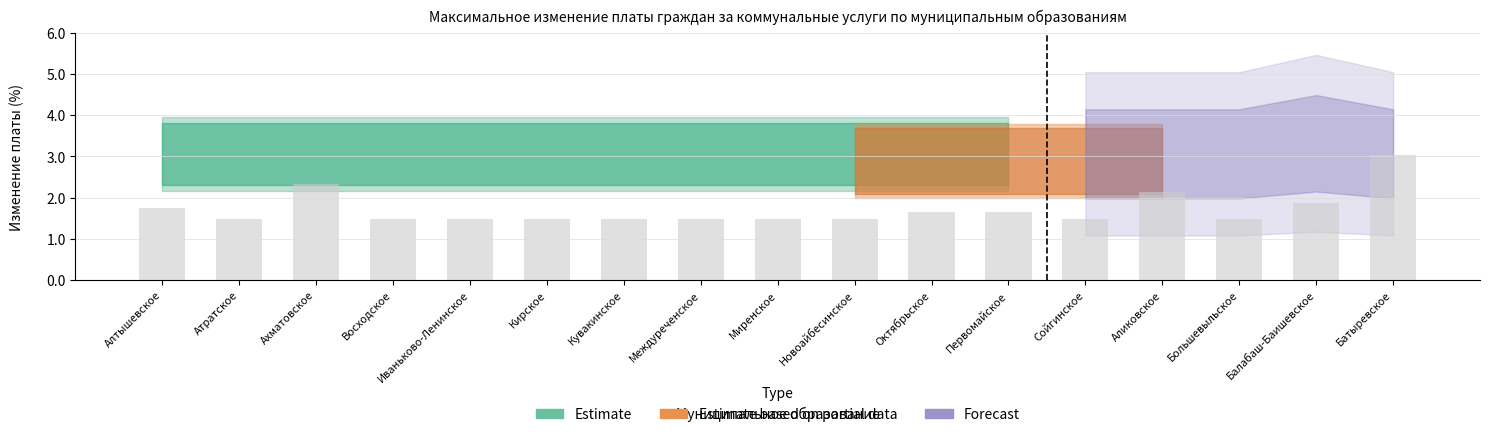

Does the chart contain stacked bars?

No